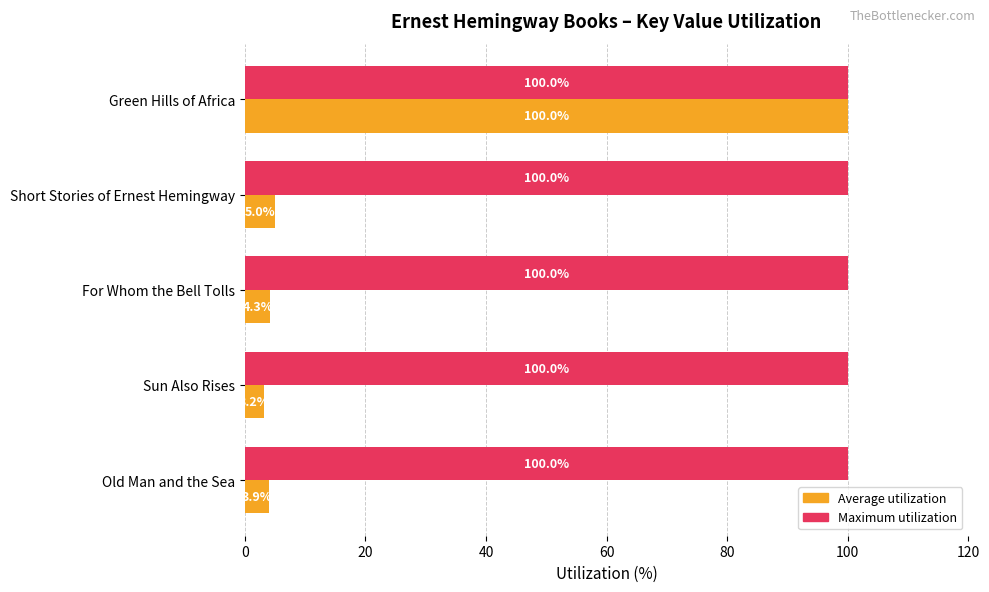

What is the sum of all Average utilization values?

116.4